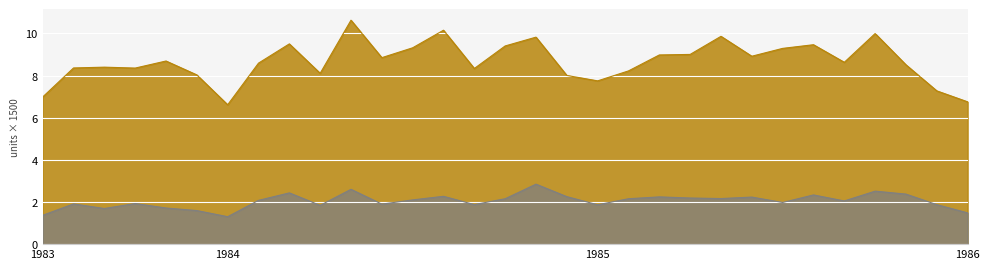

At which category does Dwellings excl houses Australia reach its first local peak?

1983-08